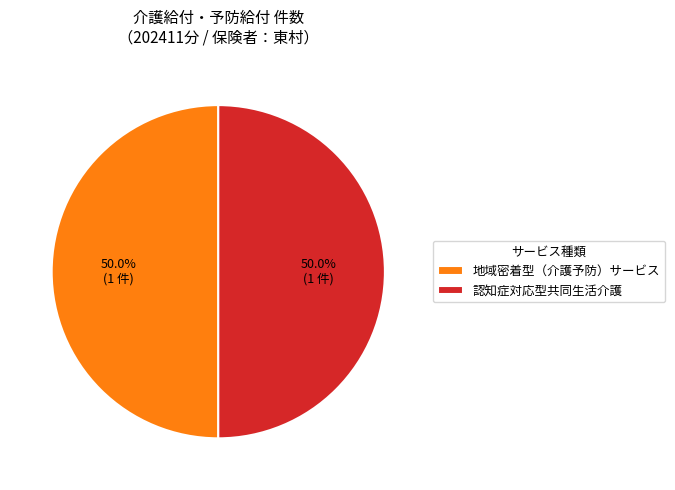

Approximately how many times larger is the value at 地域密着型（介護予防）サービス compared to 認知症対応型共同生活介護?

1.0